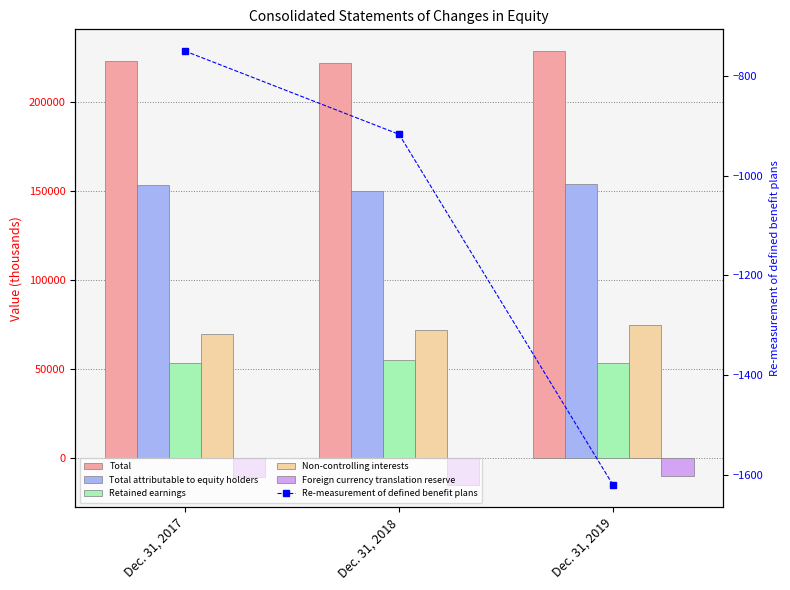

What are all the series names shown in the legend?

Total, Total attributable to equity holders, Retained earnings, Non-controlling interests, Foreign currency translation reserve, Re-measurement of defined benefit plans